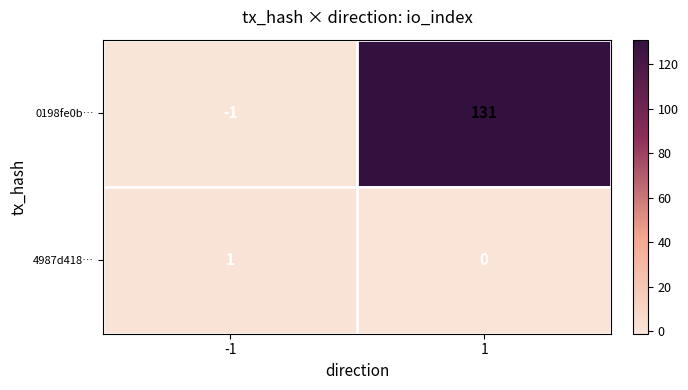

What is the difference between the 0198fe0b… values at -1 and 1?

132